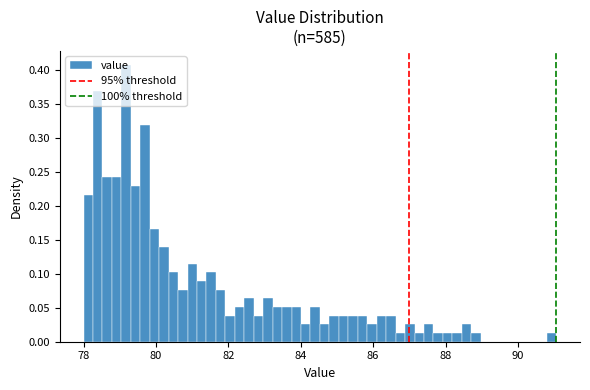

Around what value on the x-axis is the tallest bar? Give the approximate position of its centre, as read against the axis.

79.2